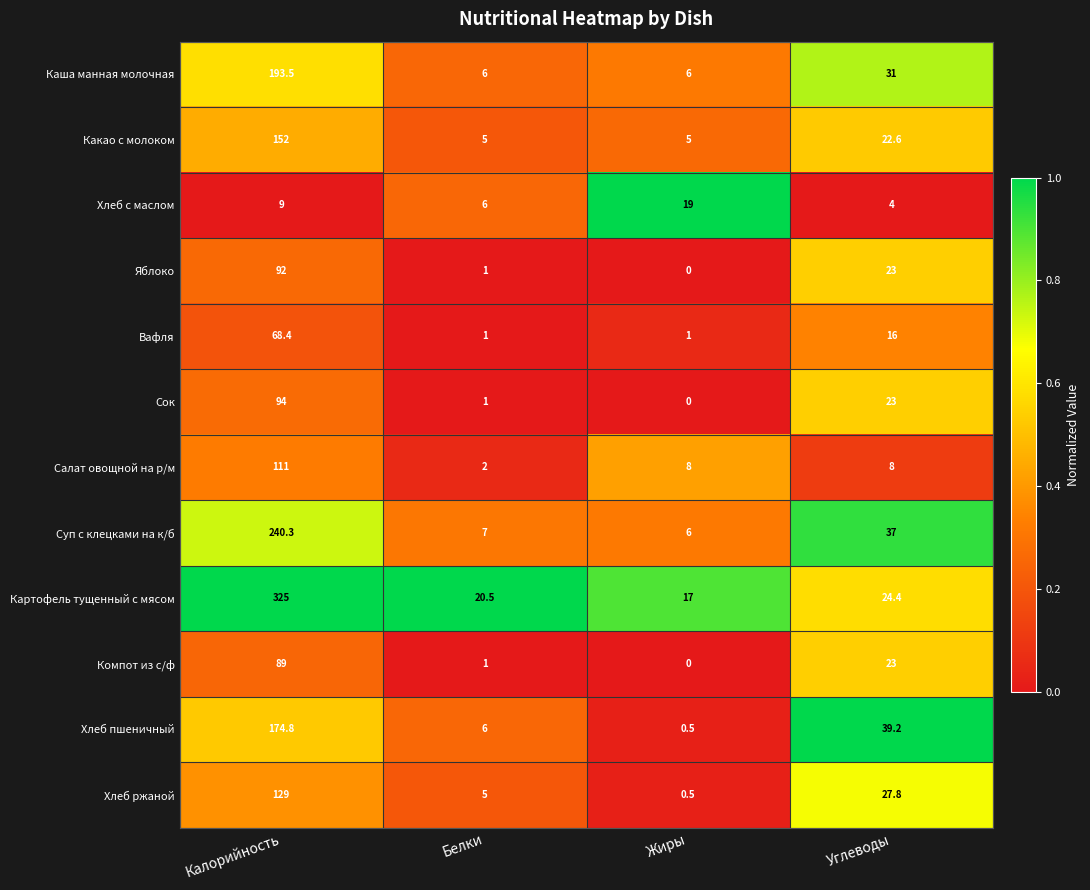

Which series has the widest spread of values?

Картофель тущенный с мясом